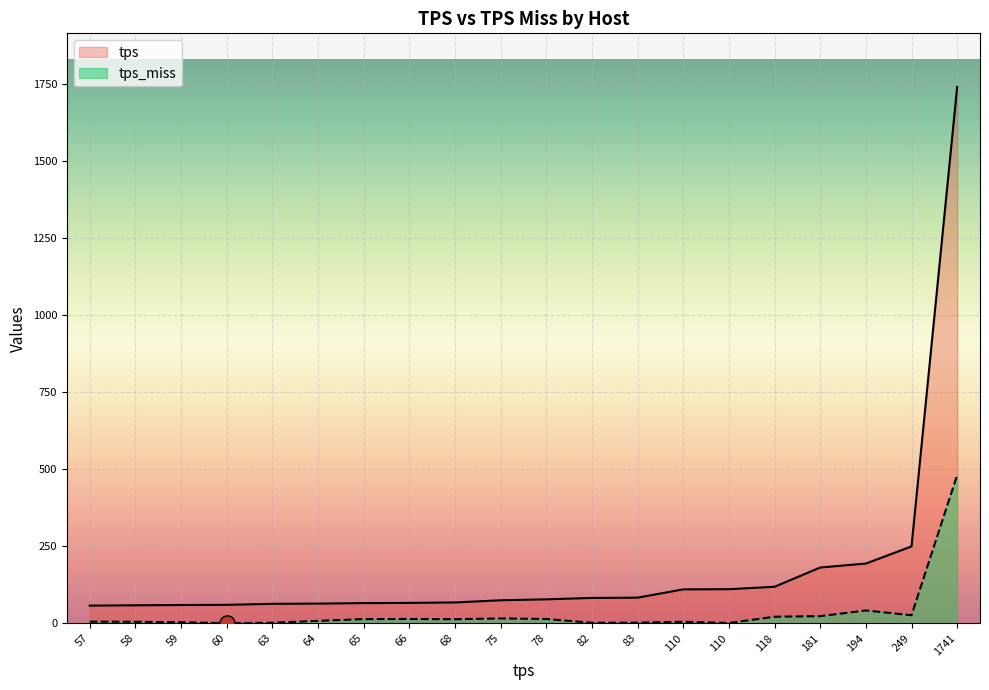

At which category is the sum across all series the highest?

1741